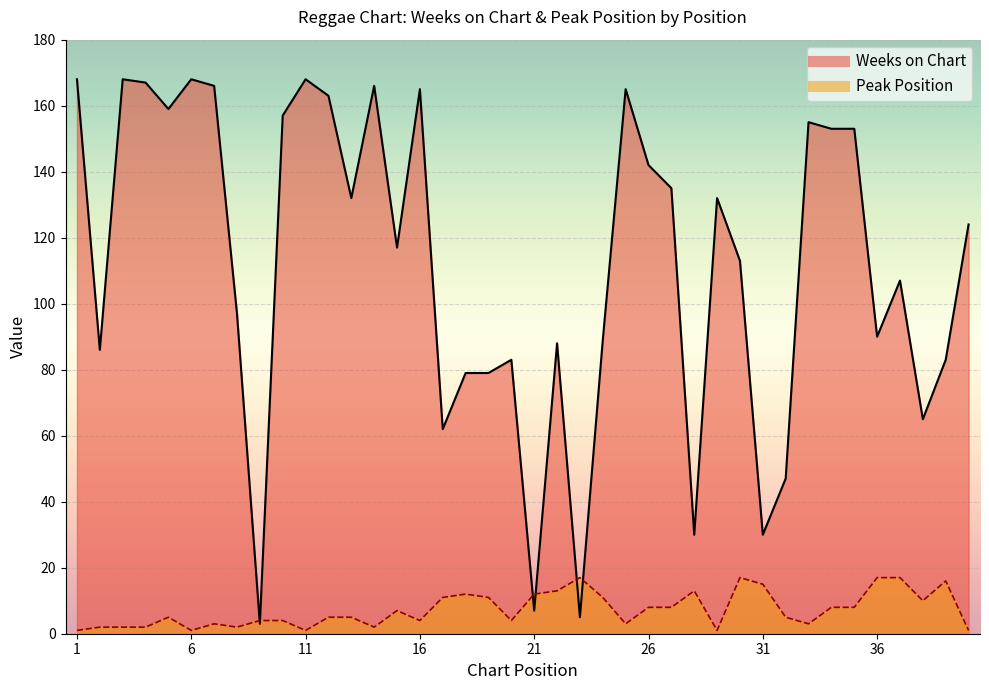

How many series are shown in this chart?

2